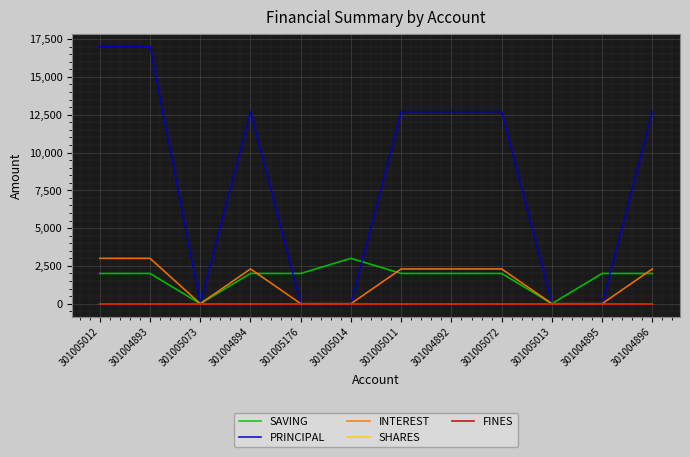

True or false: INTEREST and FINES cross at least once.

False